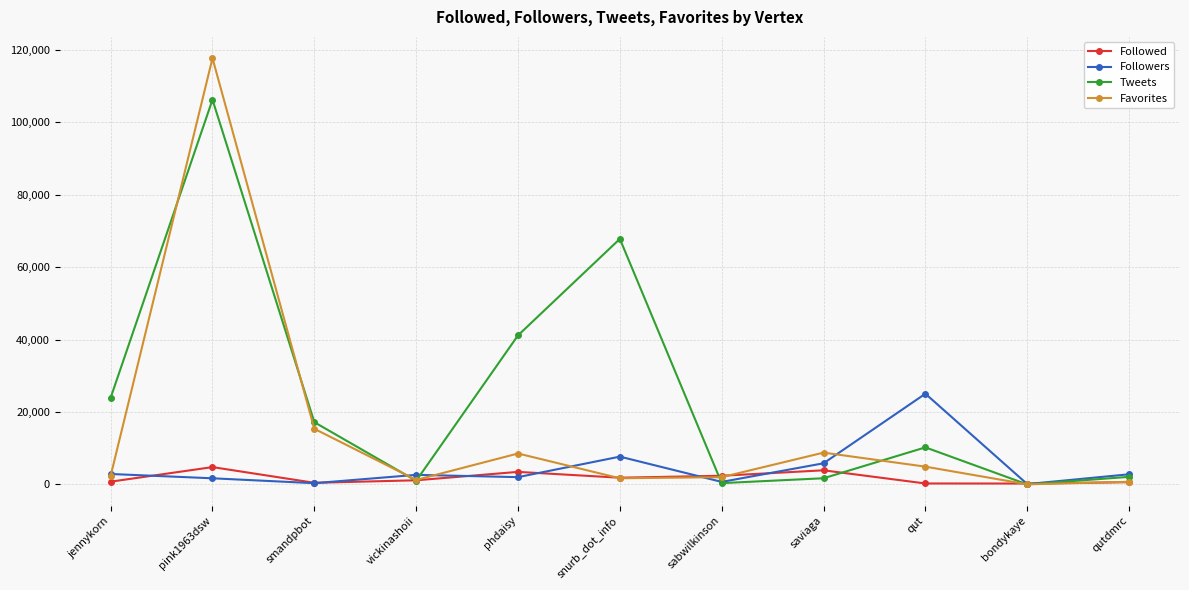

At which label does Favorites reach its peak?

pink1963dsw